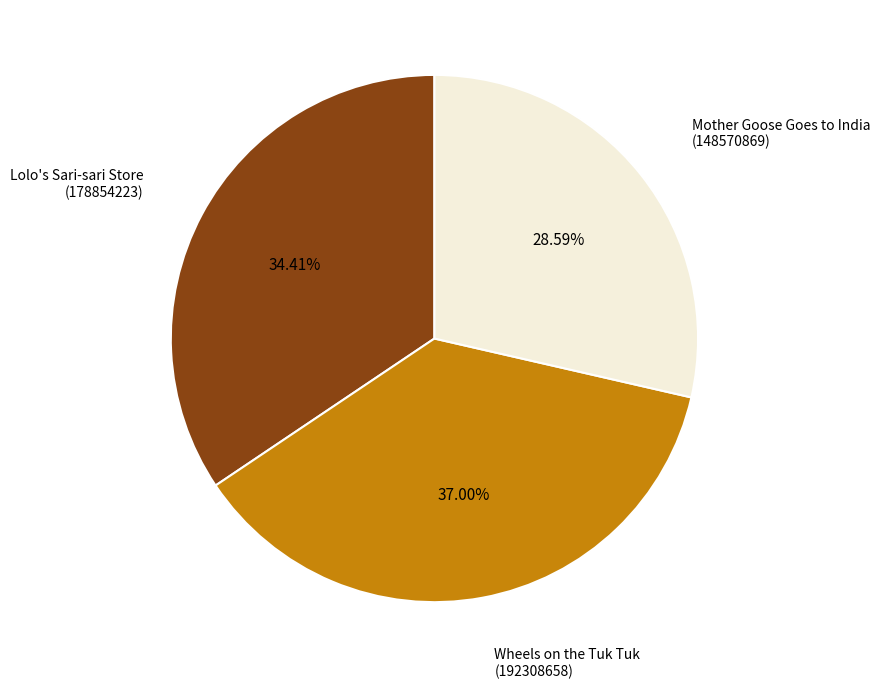

Do Wheels on the Tuk Tuk (192308658) and Mother Goose Goes to India (148570869) together represent more than half of the pie?

Yes